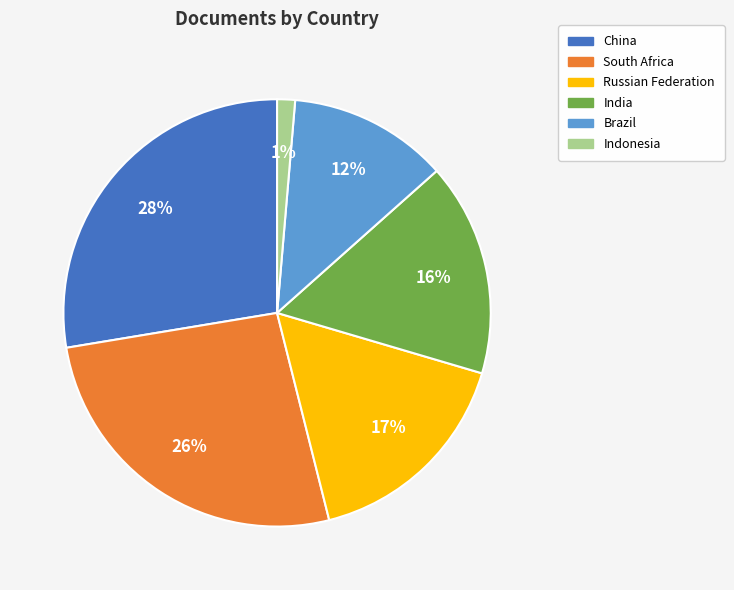

Which category has the biggest portion of the pie?

China